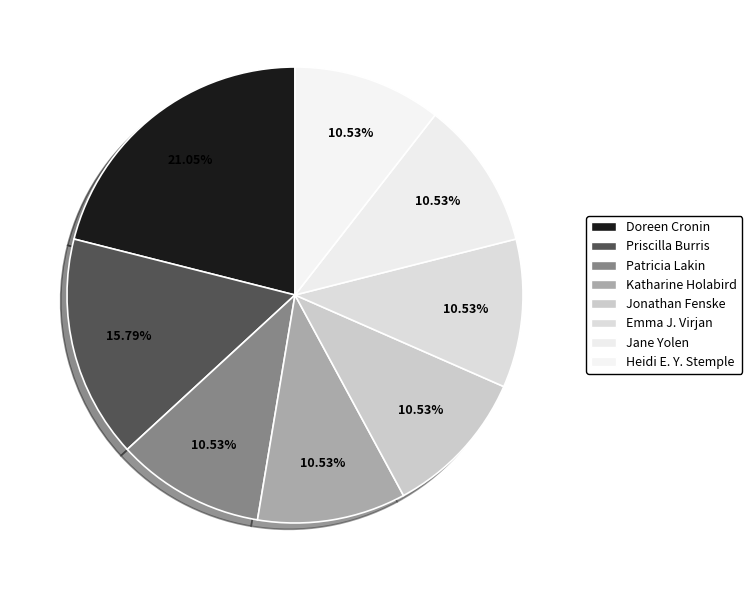

How many segments does this pie chart have?

8